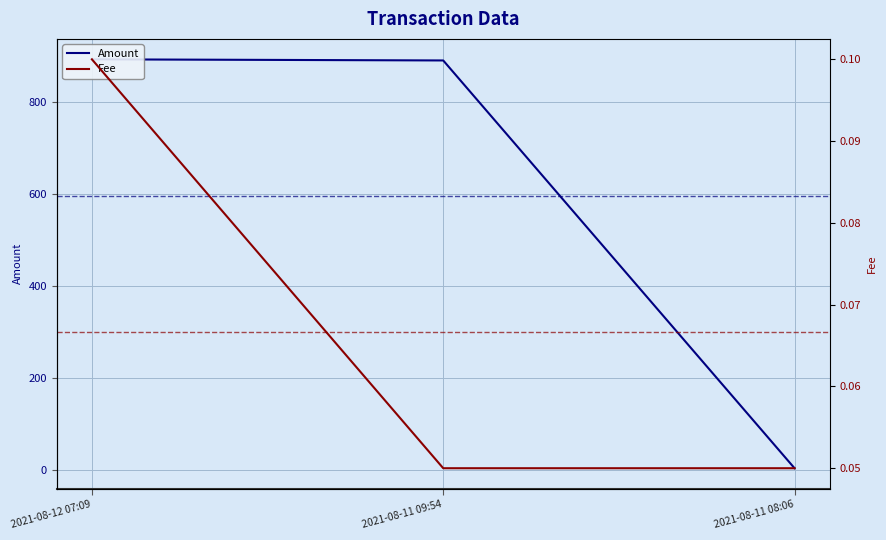

Which series has the largest total across all categories?

Amount